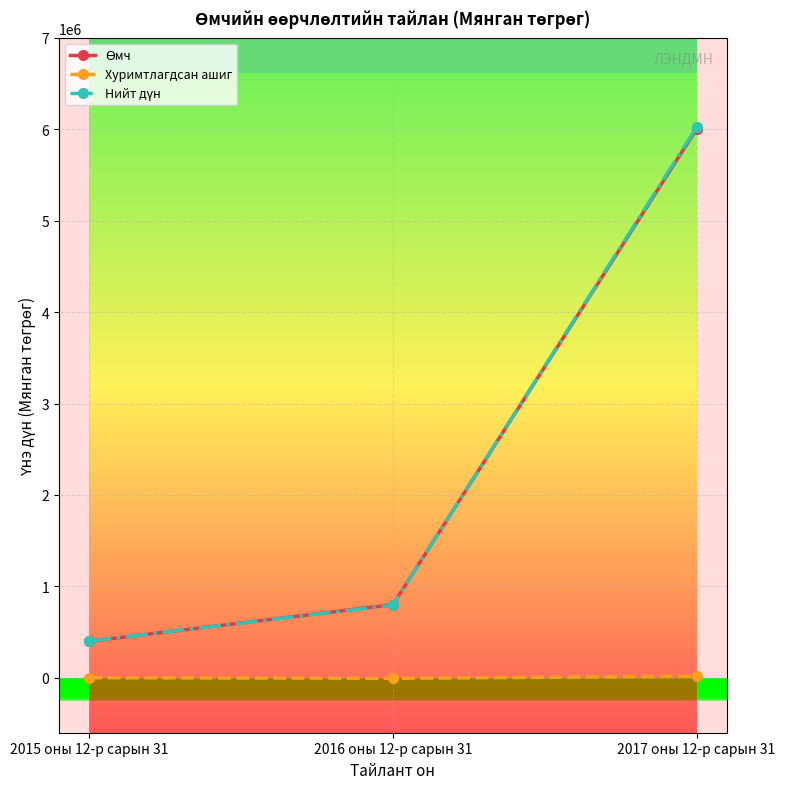

What is the spread (max minus min) of values at 2015 оны 12-р сарын 31?

400000.0